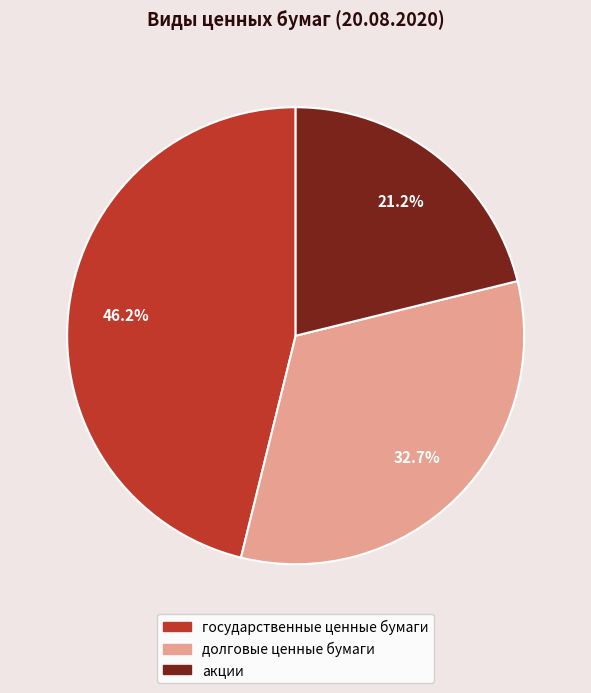

Count the number of slices in the pie.

3